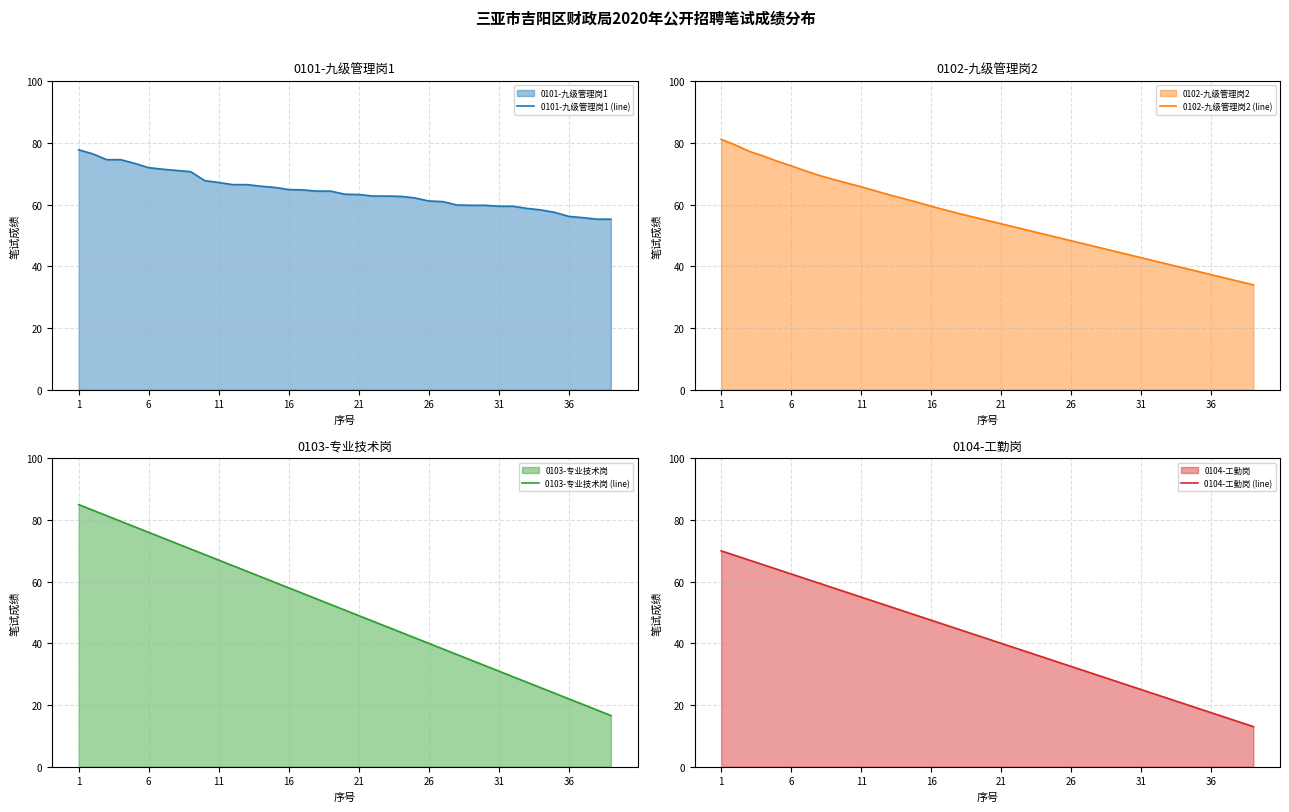

What is the smallest value displayed?

13.0